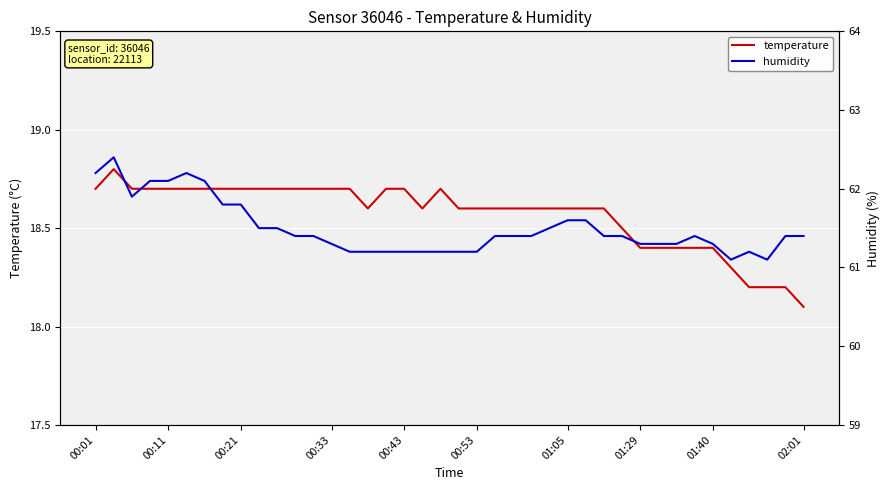

Between 11 and 24, which series saw the biggest shift?

temperature